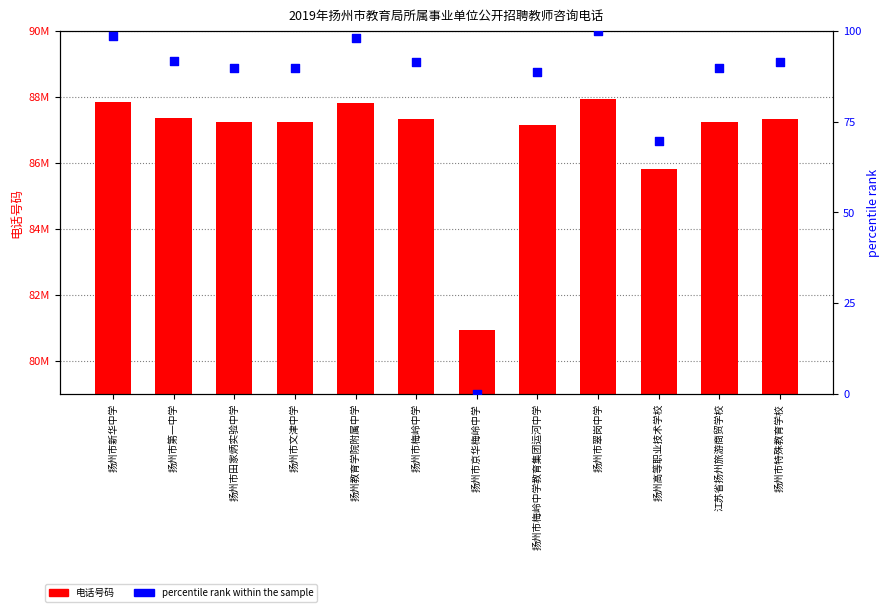

Is the value of 电话号码 at 扬州市梅岭中学 greater than the value of percentile rank within the sample at 扬州高等职业技术学校?

Yes